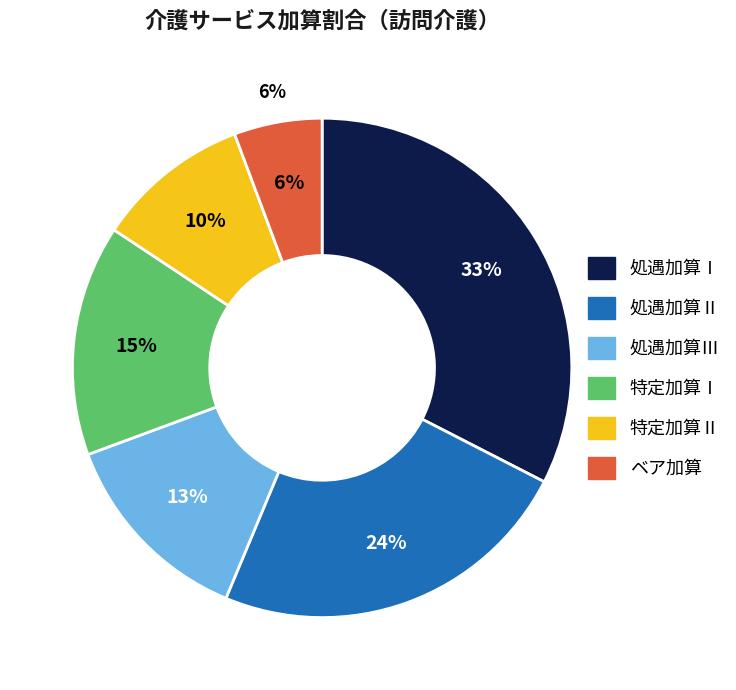

Which slice is the largest?

処遇加算Ⅰ